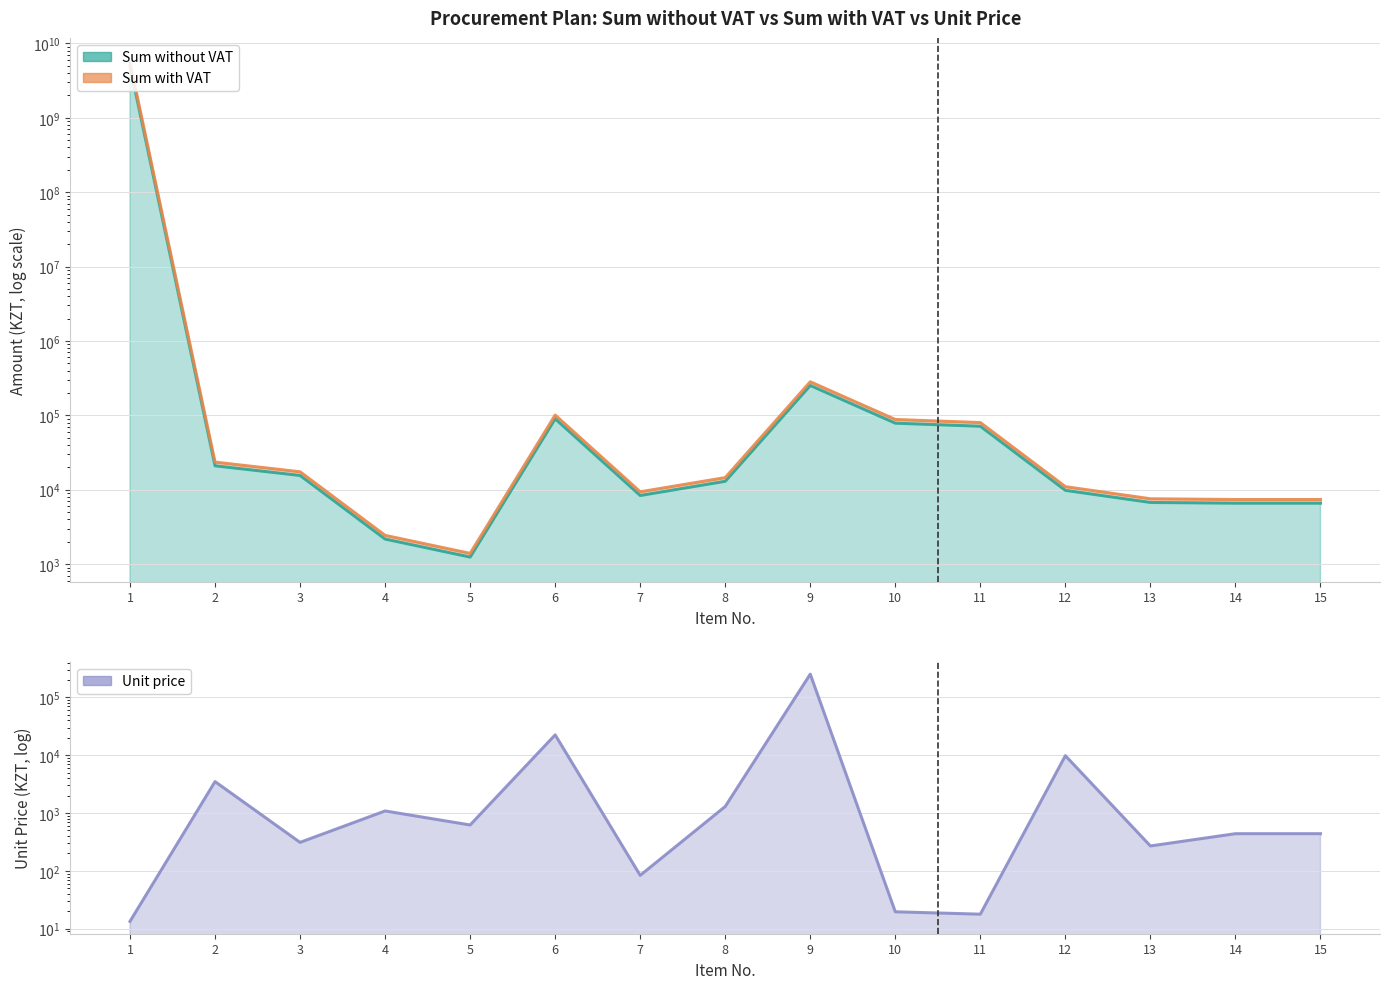

How many distinct data groups are displayed?

3